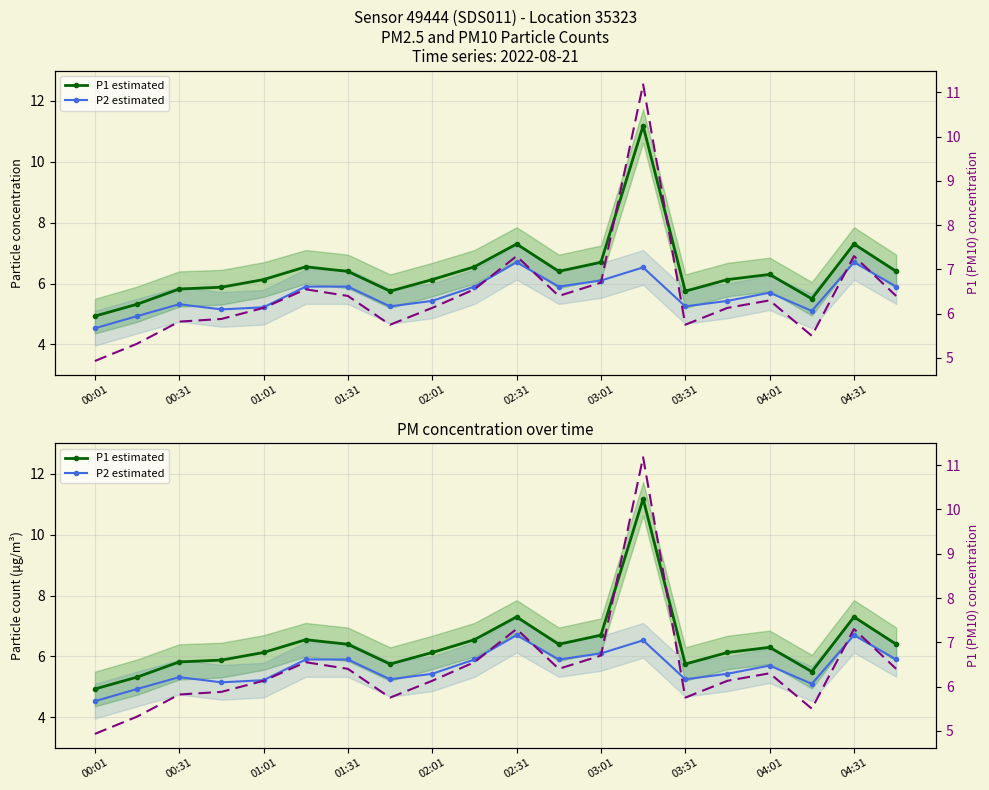

Is the value of P1 (PM10) at 11 greater than the value of P1 estimated at 00:31?

Yes